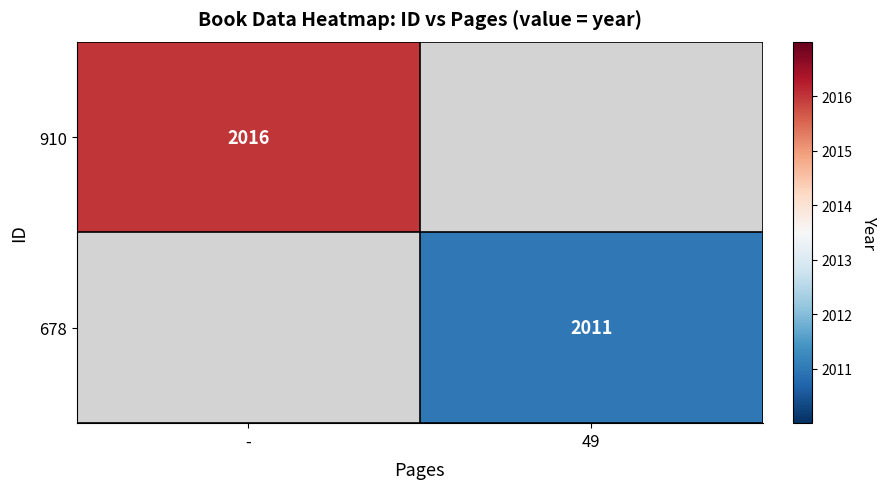

Is the value of 678 at 49 greater than the value of 910 at -?

No